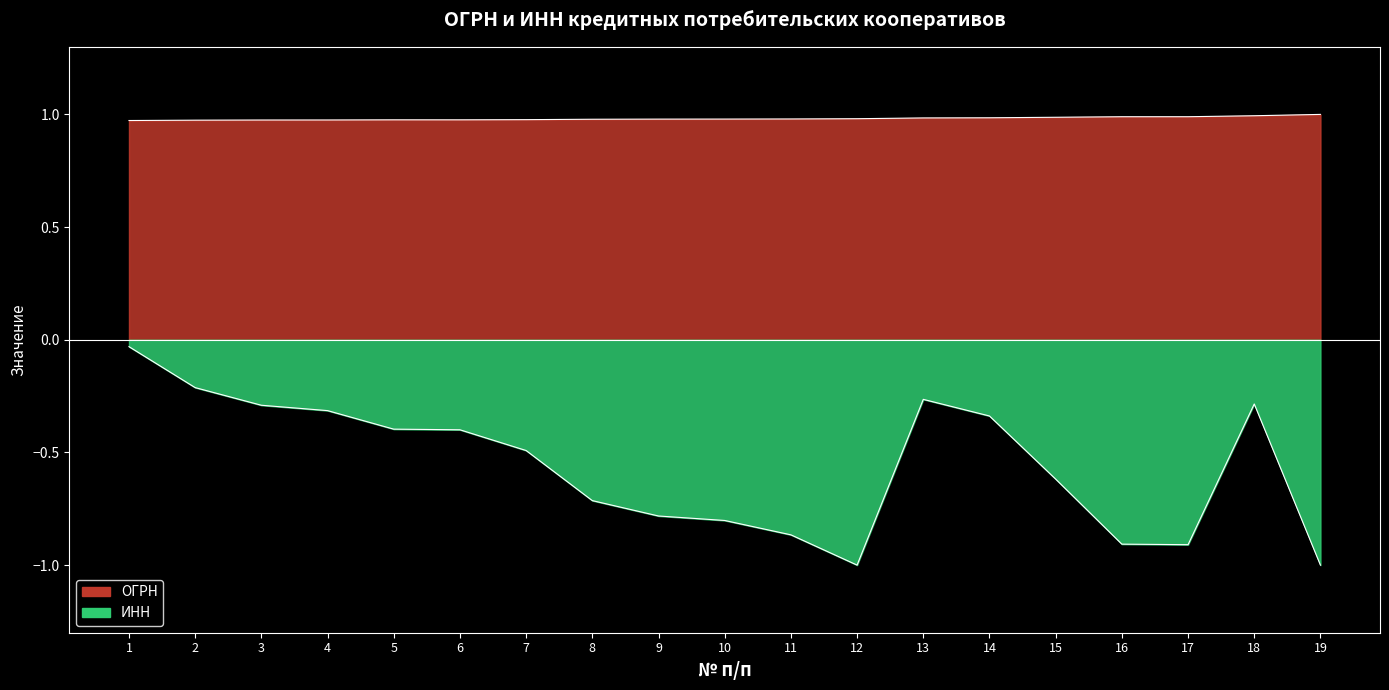

Which series has the largest range (max minus min)?

ИНН